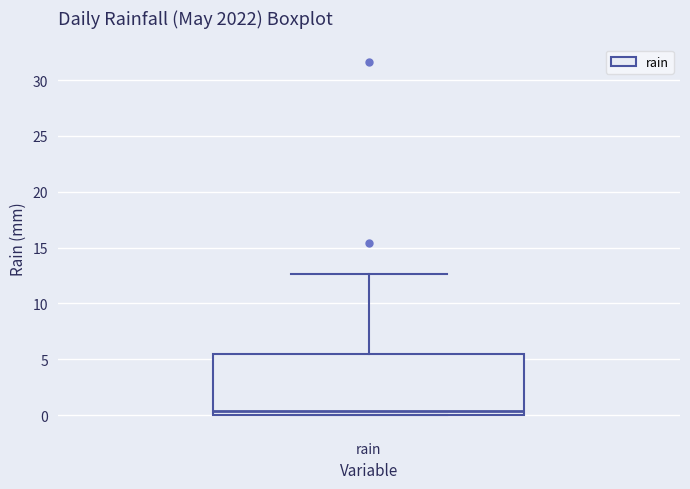

Read this box plot against the y-axis: the position of the median line, the range covered by the box, and the ends of both whiskers. The values are not printed on the chart, so give them approximately, as read against the axis.

median 0.5, box 0.0 to 5.5, whiskers 0.0 to 12.5